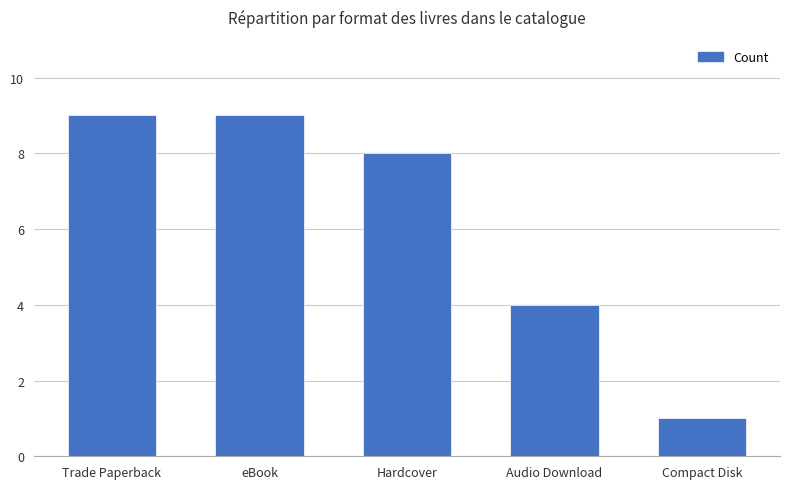

How many data points does each series have?

5